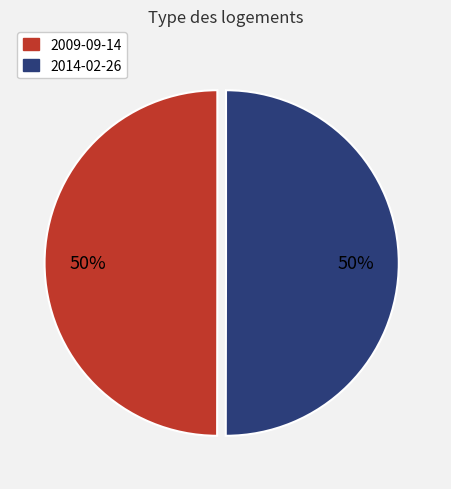

Approximately how many times larger is the value at 2014-02-26 compared to 2009-09-14?

1.0